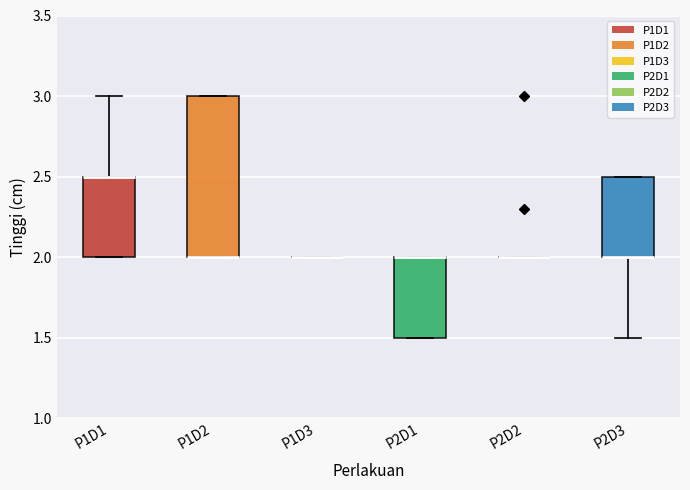

Which box is the tallest, from its lower edge to its upper edge?

P1D2